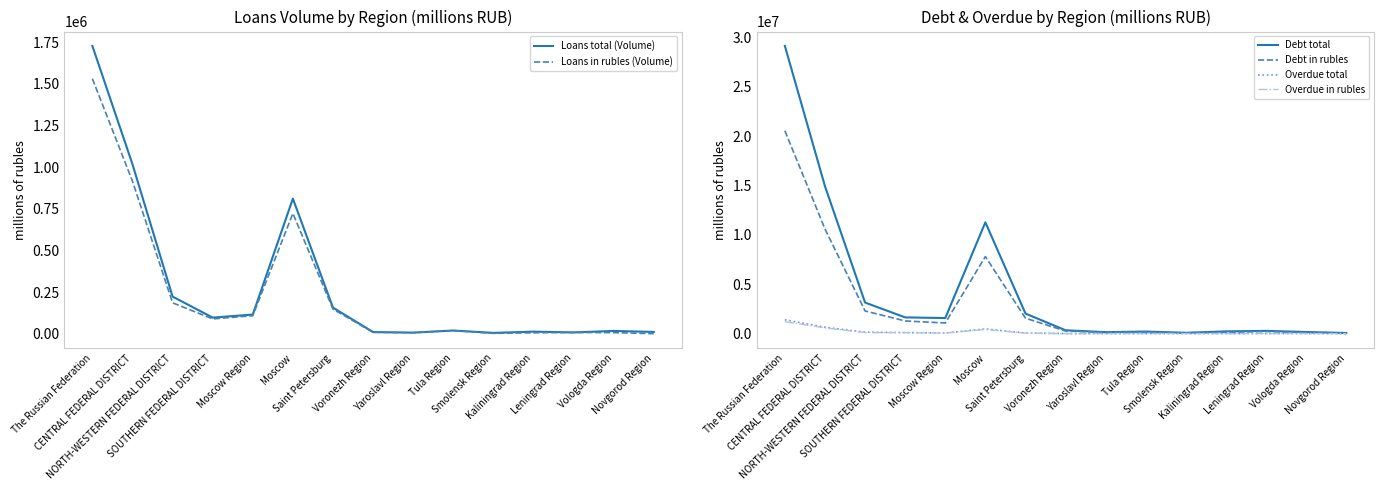

Reading left to right, extract all data points from this chart.

Loans total (Volume): The Russian Federation=1727429	CENTRAL FEDERAL DISTRICT=1017576	NORTH-WESTERN FEDERAL DISTRICT=223892	SOUTHERN FEDERAL DISTRICT=97969	Moscow Region=116111	Moscow=811603	Saint Petersburg=157843	Voronezh Region=11234	Yaroslavl Region=7729	Tula Region=20440	Smolensk Region=6167	Kaliningrad Region=13745	Leningrad Region=9041	Vologda Region=17954	Novgorod Region=11973
Loans in rubles (Volume): The Russian Federation=1530671	CENTRAL FEDERAL DISTRICT=916121	NORTH-WESTERN FEDERAL DISTRICT=186612	SOUTHERN FEDERAL DISTRICT=89981	Moscow Region=109149	Moscow=723087	Saint Petersburg=148706	Voronezh Region=9500	Yaroslavl Region=7487	Tula Region=20227	Smolensk Region=3545	Kaliningrad Region=6805	Leningrad Region=8789	Vologda Region=7674	Novgorod Region=1652
Debt total: The Russian Federation=29148209	CENTRAL FEDERAL DISTRICT=14934141	NORTH-WESTERN FEDERAL DISTRICT=3150835	SOUTHERN FEDERAL DISTRICT=1649715	Moscow Region=1583646	Moscow=11277736	Saint Petersburg=2037878	Voronezh Region=345320	Yaroslavl Region=155561	Tula Region=215162	Smolensk Region=90001	Kaliningrad Region=232961	Leningrad Region=284838	Vologda Region=170205	Novgorod Region=69905
Debt in rubles: The Russian Federation=20552318	CENTRAL FEDERAL DISTRICT=10609333	NORTH-WESTERN FEDERAL DISTRICT=2300748	SOUTHERN FEDERAL DISTRICT=1288270	Moscow Region=1082974	Moscow=7813475	Saint Petersburg=1570432	Voronezh Region=265129	Yaroslavl Region=126738	Tula Region=147396	Smolensk Region=63918	Kaliningrad Region=127658	Leningrad Region=224087	Vologda Region=98804	Novgorod Region=32552
Overdue total: The Russian Federation=1406125	CENTRAL FEDERAL DISTRICT=651576	NORTH-WESTERN FEDERAL DISTRICT=153969	SOUTHERN FEDERAL DISTRICT=110587	Moscow Region=69680	Moscow=481020	Saint Petersburg=70215	Voronezh Region=8544	Yaroslavl Region=8899	Tula Region=9541	Smolensk Region=10083	Kaliningrad Region=13123	Leningrad Region=14237	Vologda Region=16216	Novgorod Region=2793
Overdue in rubles: The Russian Federation=1215434	CENTRAL FEDERAL DISTRICT=588065	NORTH-WESTERN FEDERAL DISTRICT=109577	SOUTHERN FEDERAL DISTRICT=109080	Moscow Region=60868	Moscow=432368	Saint Petersburg=50240	Voronezh Region=8441	Yaroslavl Region=8822	Tula Region=7693	Smolensk Region=10083	Kaliningrad Region=5802	Leningrad Region=13538	Vologda Region=16119	Novgorod Region=2738